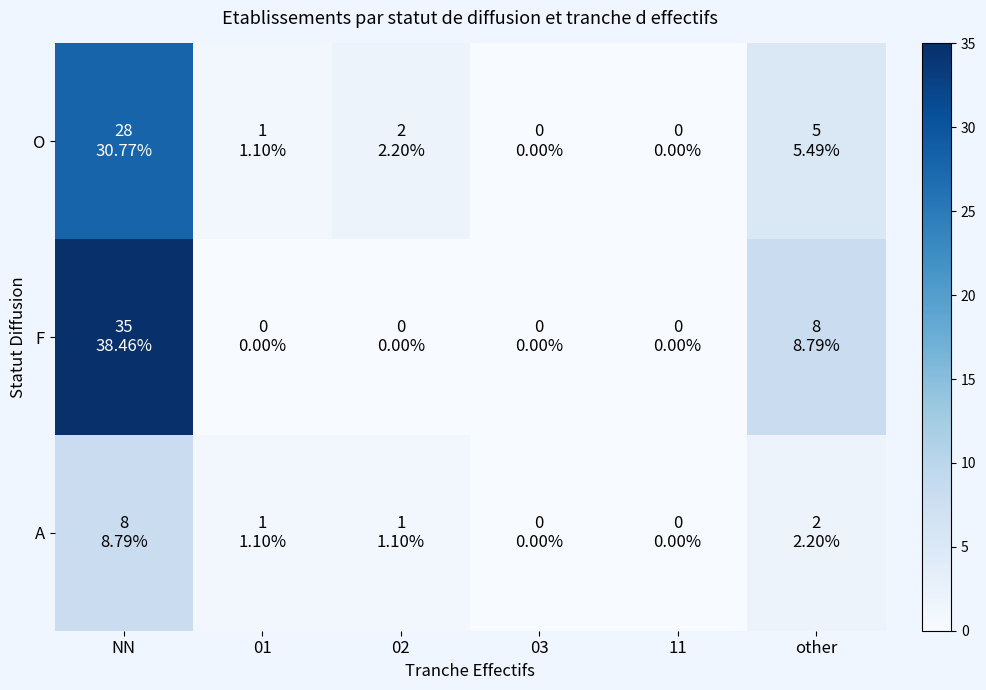

At which category is the sum across all series the highest?

NN